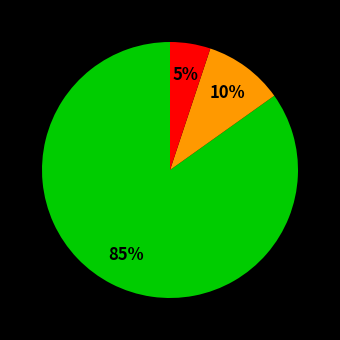

How many slices are in this pie chart?

3